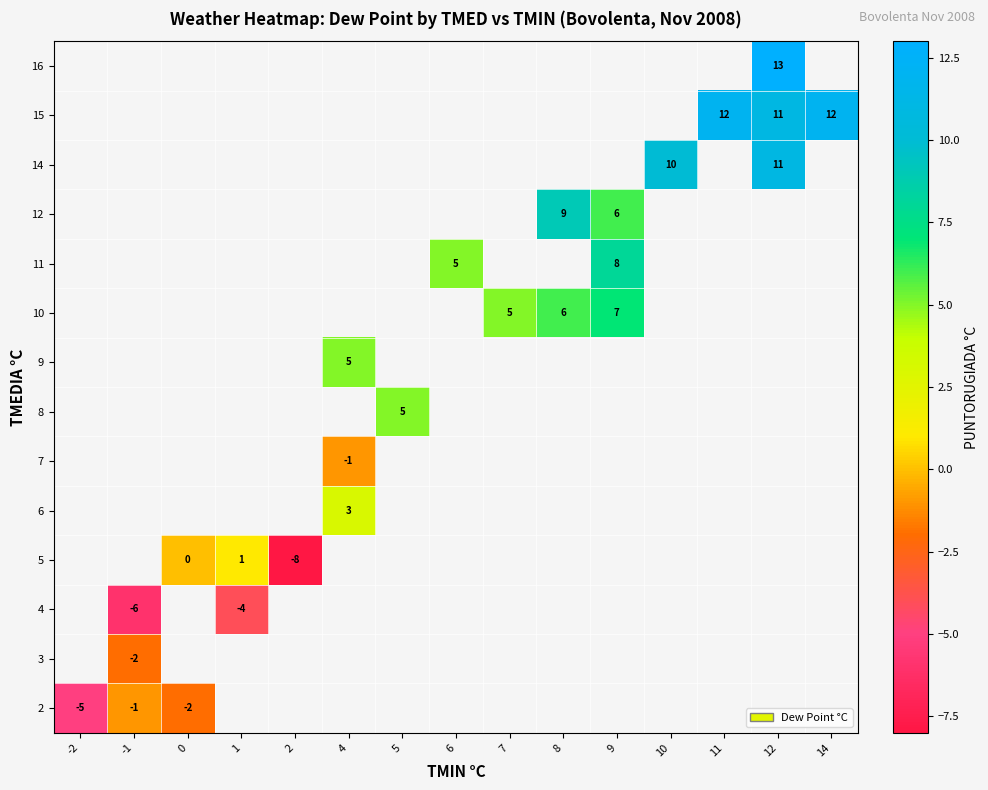

Which category has the lowest value across all series?

2